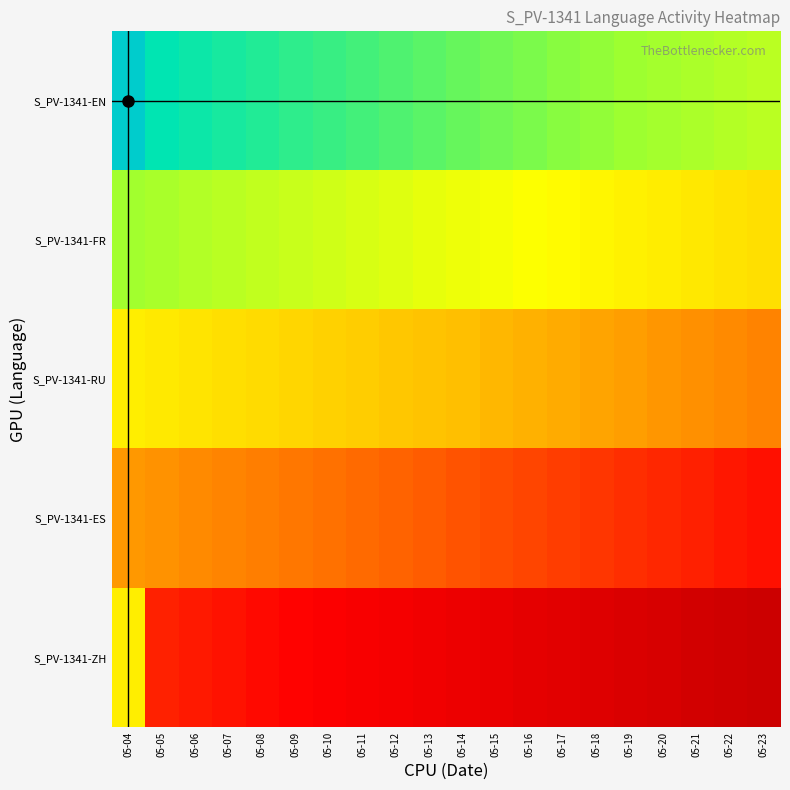

Count the number of categories in the chart.

20